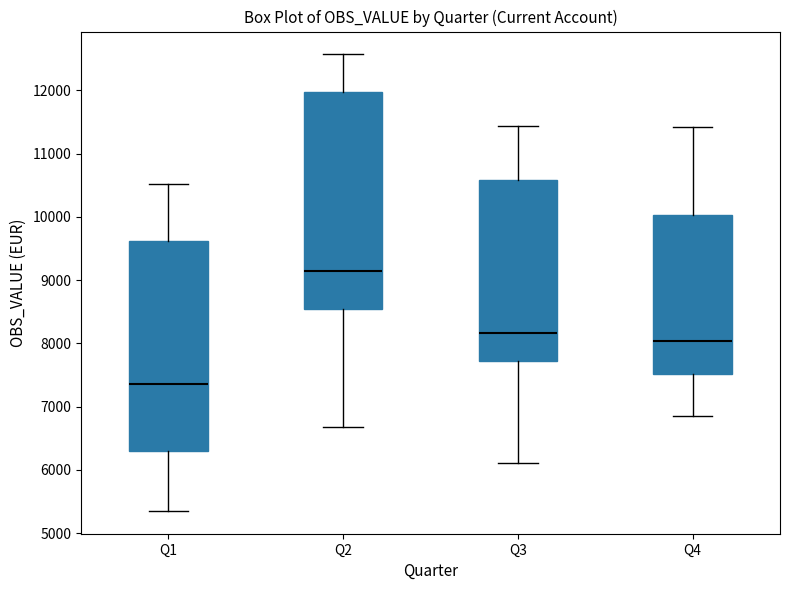

Where is the upper edge of the box for Q3 on the y-axis? The values are not printed on the chart, so give them approximately, as read against the axis.

10600